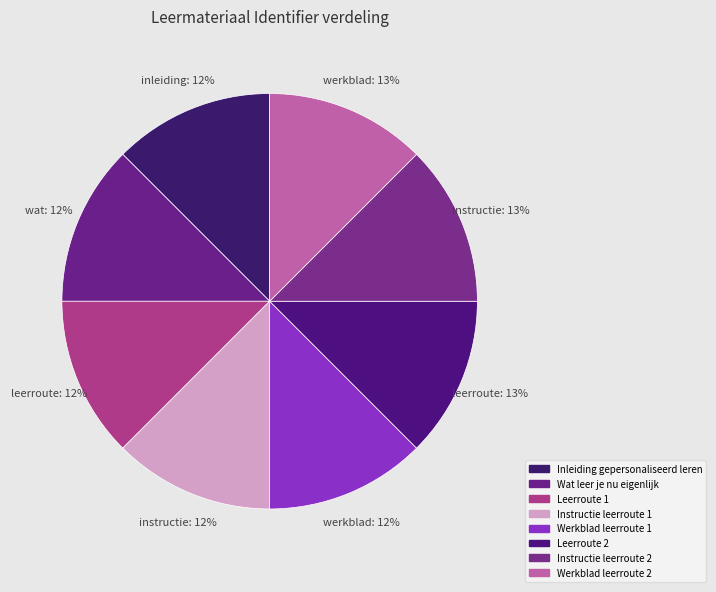

To the nearest percent, what portion does Inleiding gepersonaliseerd leren represent?

12%